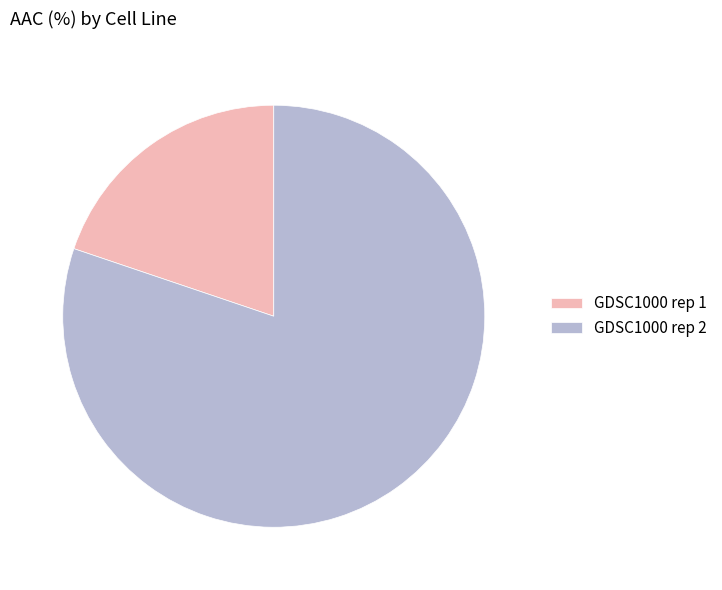

Rank the categories by value from highest to lowest.

GDSC1000 rep 2, GDSC1000 rep 1